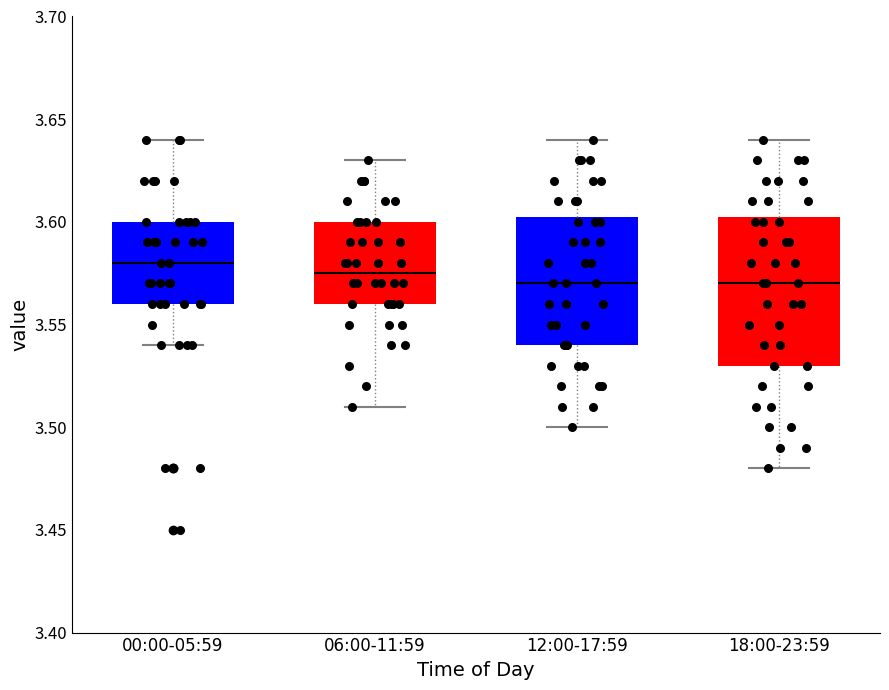

Reading left to right, transcribe this box plot: for each box, give where its median line is, the range the box spans, and where its two whiskers end, as read against the y-axis. The values are not printed on the chart, so give them approximately, as read against the axis.

00:00-05:59: median 3.580, box 3.560 to 3.600, whiskers 3.540 to 3.640
06:00-11:59: median 3.575, box 3.560 to 3.600, whiskers 3.510 to 3.630
12:00-17:59: median 3.570, box 3.540 to 3.605, whiskers 3.500 to 3.640
18:00-23:59: median 3.570, box 3.530 to 3.605, whiskers 3.480 to 3.640